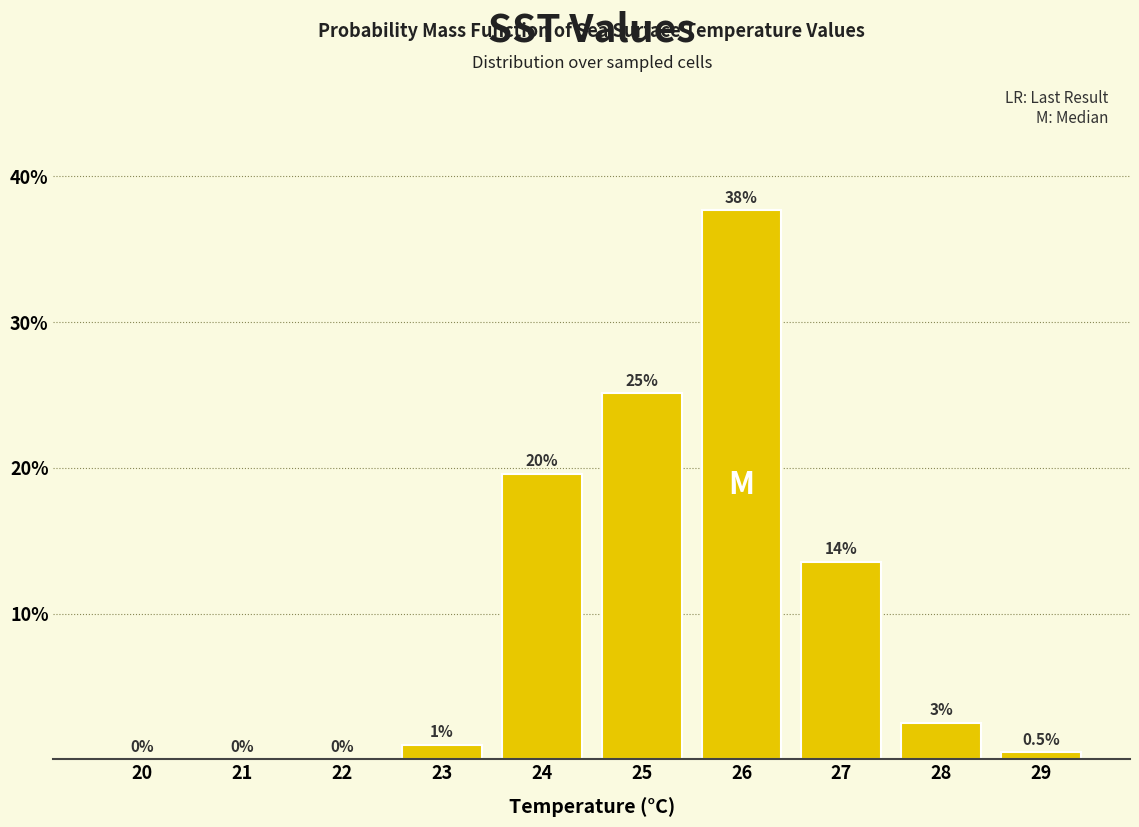

Reading right to left, list all the values displayed in this chart.

29=0.5	28=2.5	27=13.6	26=37.7	25=25.1	24=19.6	23=1.0	22=0.0	21=0.0	20=0.0